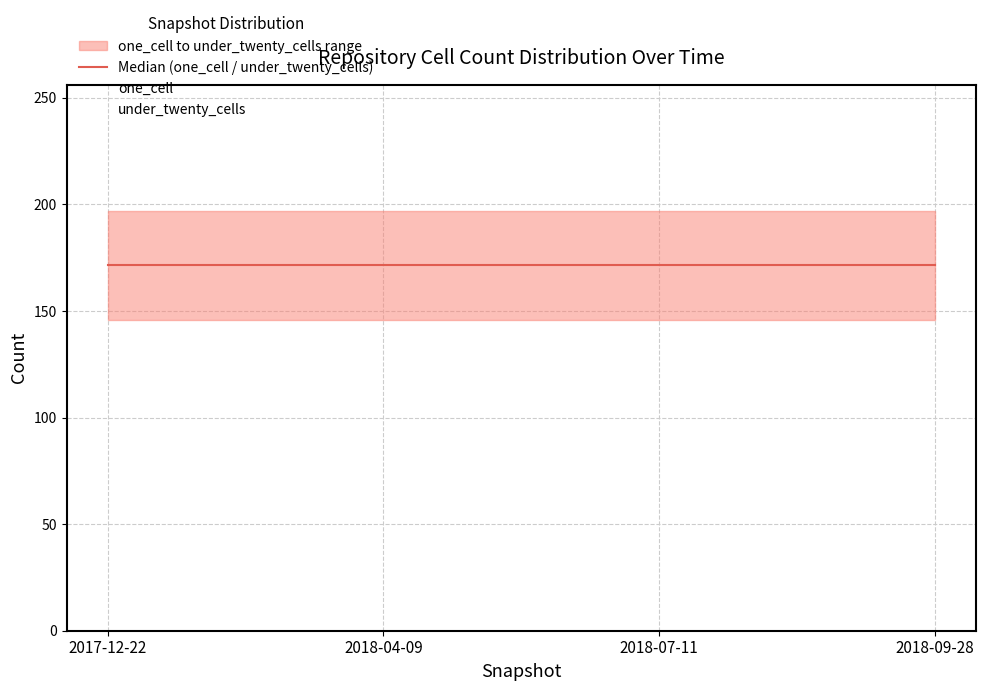

Reading left to right, transcribe all the data shown in this chart.

Median (one_cell / under_twenty_cells): 171.5	171.5	171.5	171.5
one_cell: 146.0	146.0	146.0	146.0
under_twenty_cells: 197.0	197.0	197.0	197.0